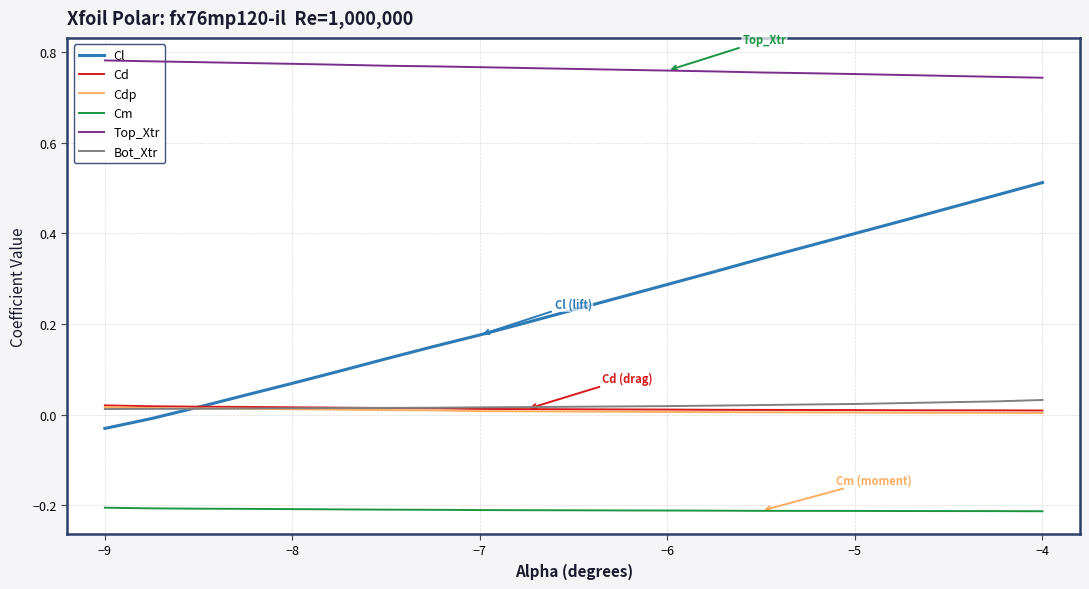

Does the chart display data point markers on the line(s)?

No